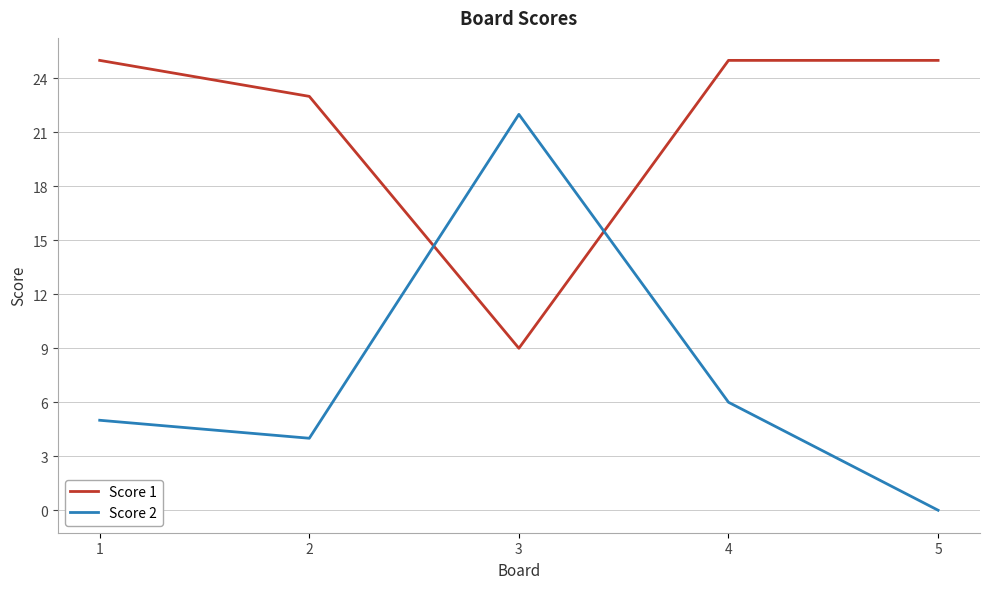

Is the value of Score 1 at 5 greater than the value of Score 2 at 5?

Yes